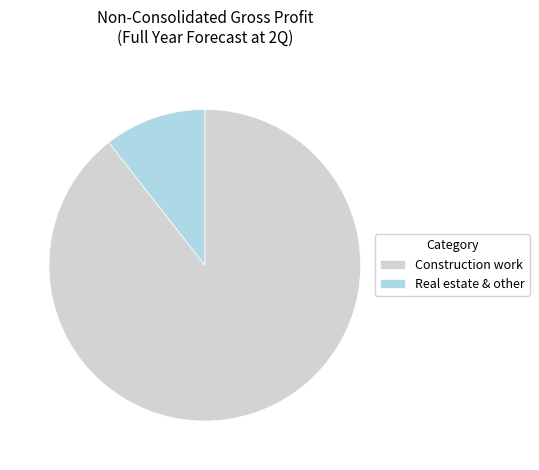

Which slice is the smallest?

Real estate & other